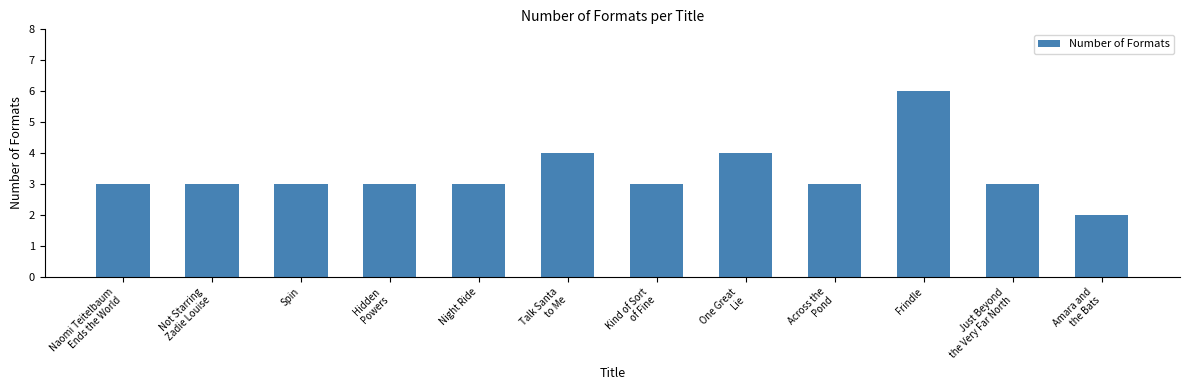

Does the chart contain stacked bars?

No